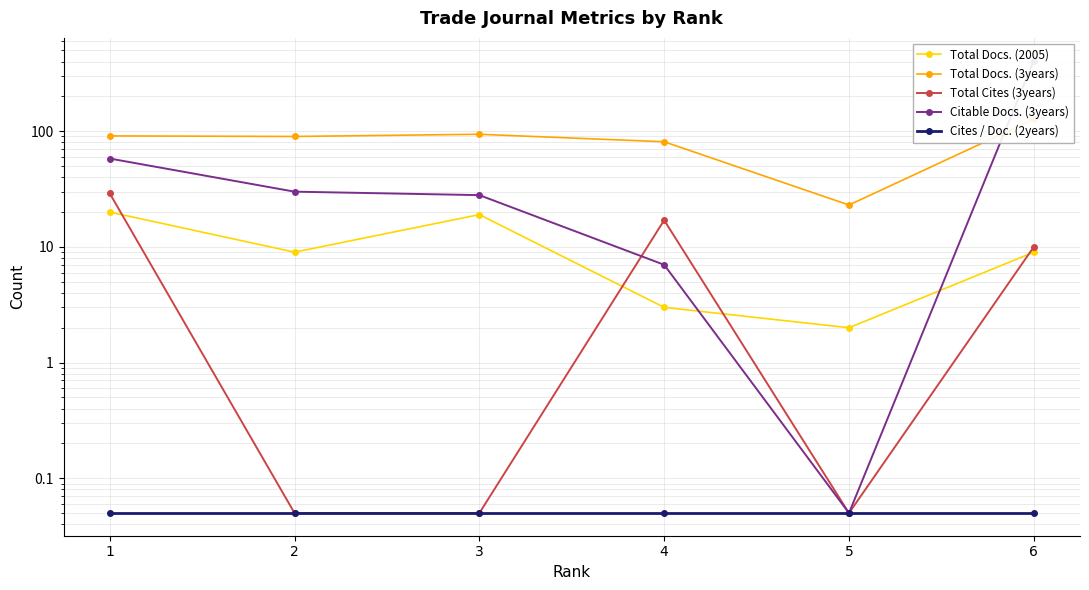

Is it true that Citable Docs. (3years) equals 58.0 at 1?

True